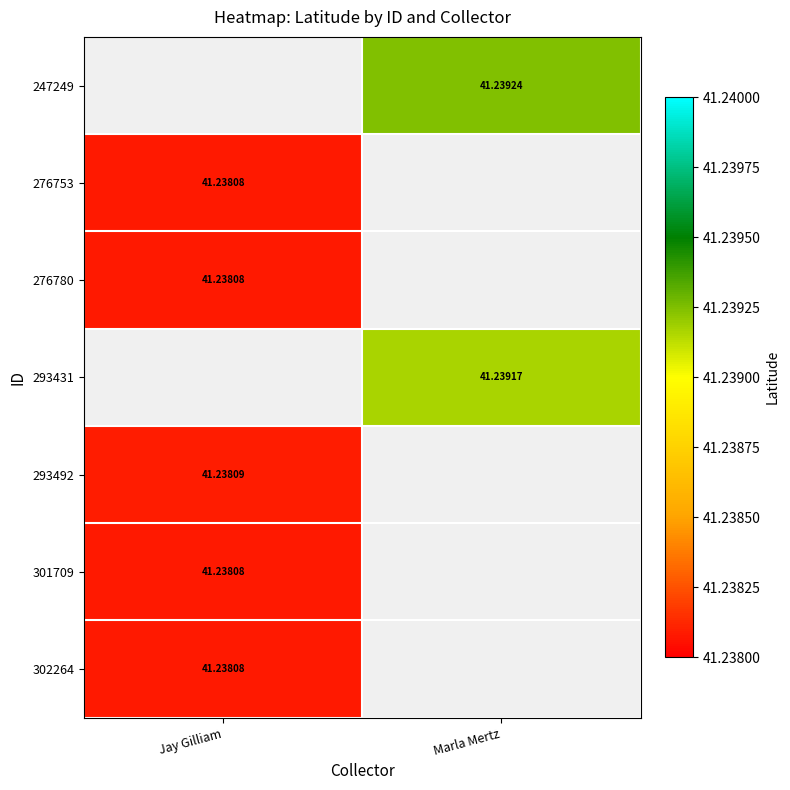

The 247249 series shows 8.4 at Marla Mertz. True or false?

False